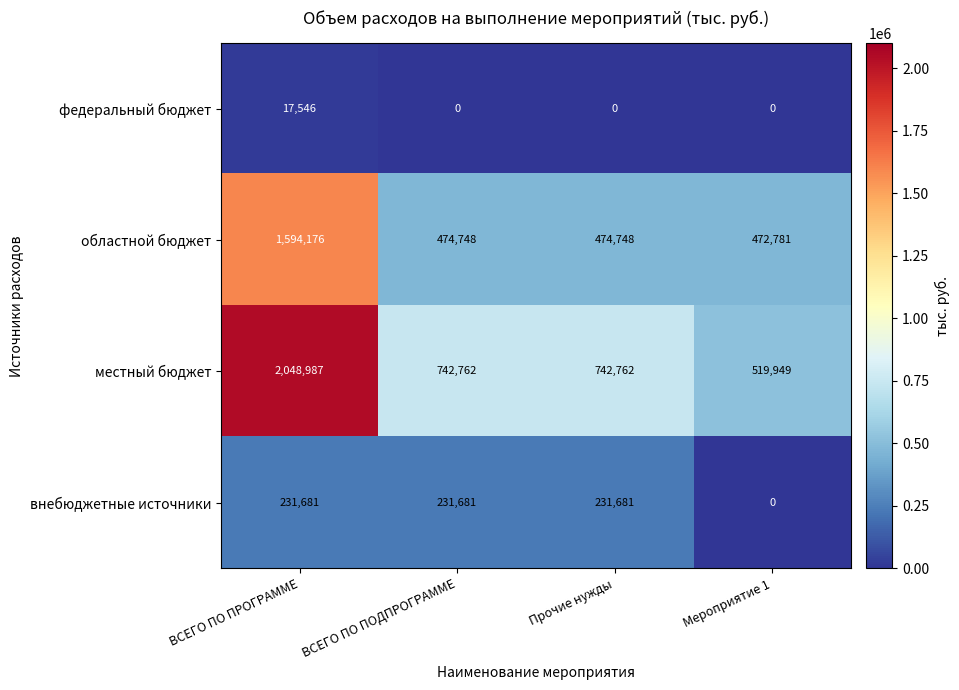

List the series in order of their peak value, lowest first.

федеральный бюджет, внебюджетные источники, областной бюджет, местный бюджет